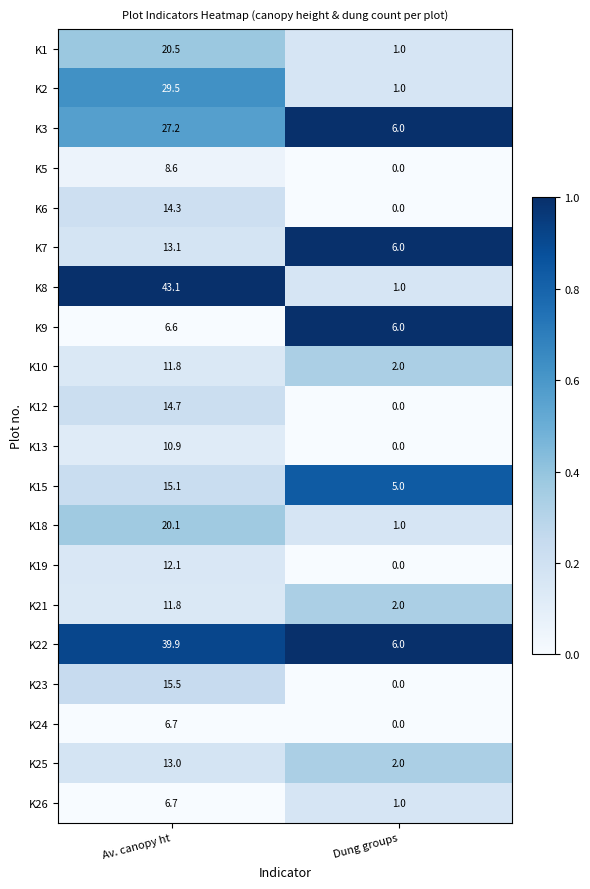

At which category is the sum across all series the highest?

Av. canopy ht